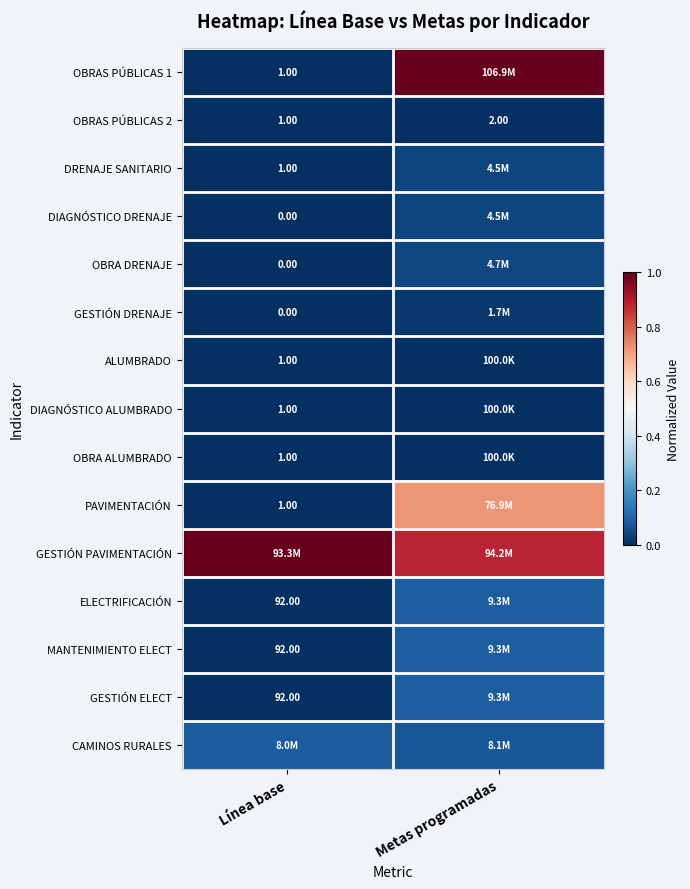

At which label does OBRAS PÚBLICAS 2 reach its minimum?

Línea base